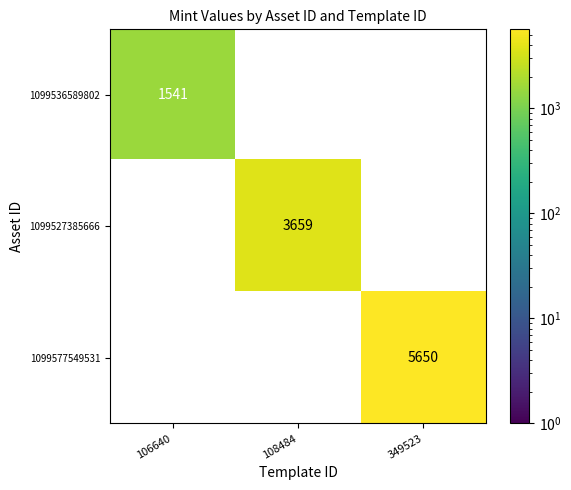

Between 106640 and 108484, which is larger?

108484